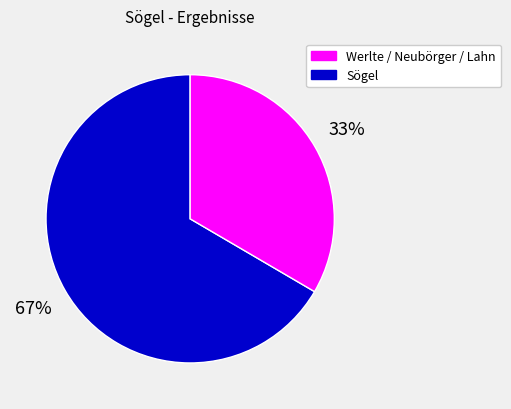

To the nearest percent, what is the average slice percentage?

50%